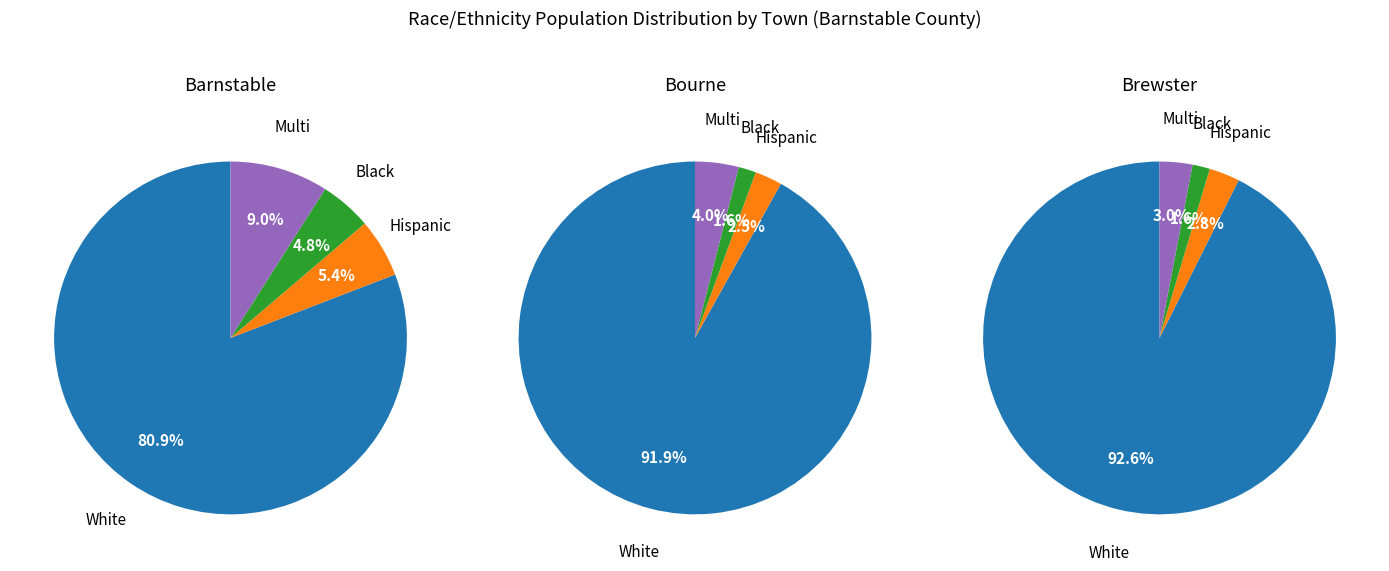

Is the sum of Brewster and Bourne greater than half?

No